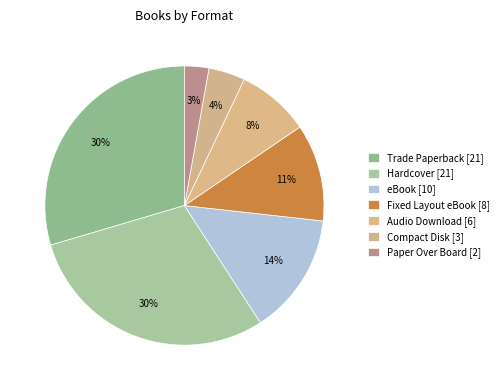

Which slice is the largest?

Trade Paperback